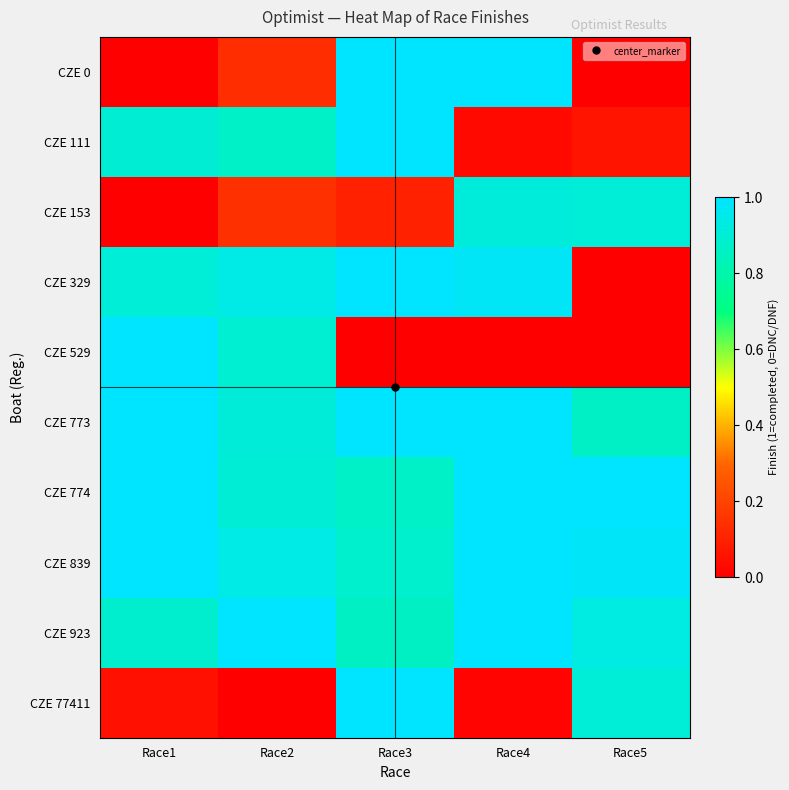

Which series has the largest total across all categories?

CZE 839